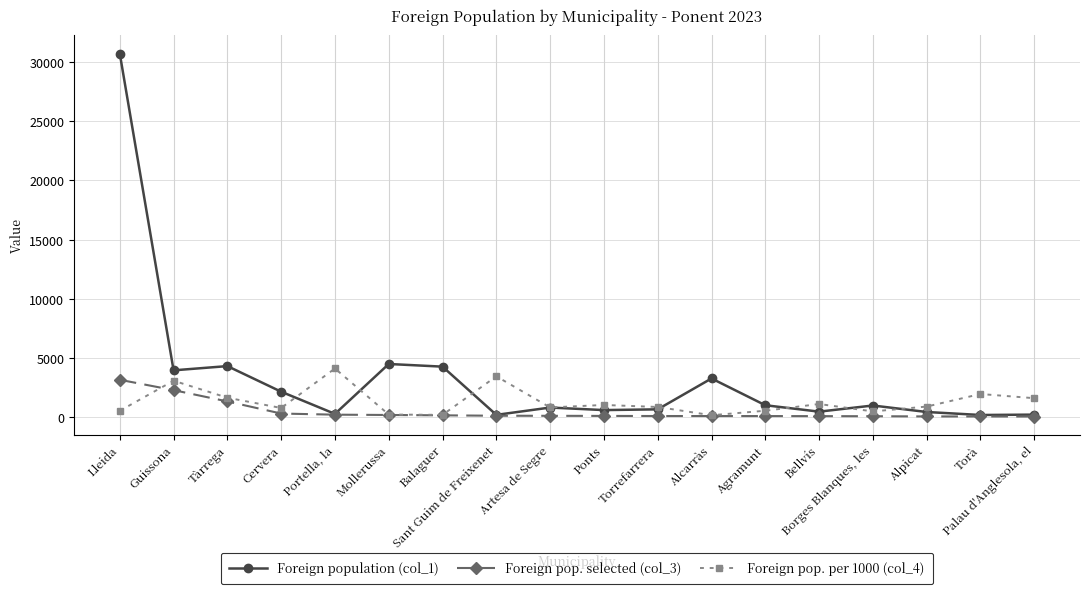

True or false: Foreign pop. per 1000 (col_4) has a value of 3462 at Sant Guim de Freixenet.

True